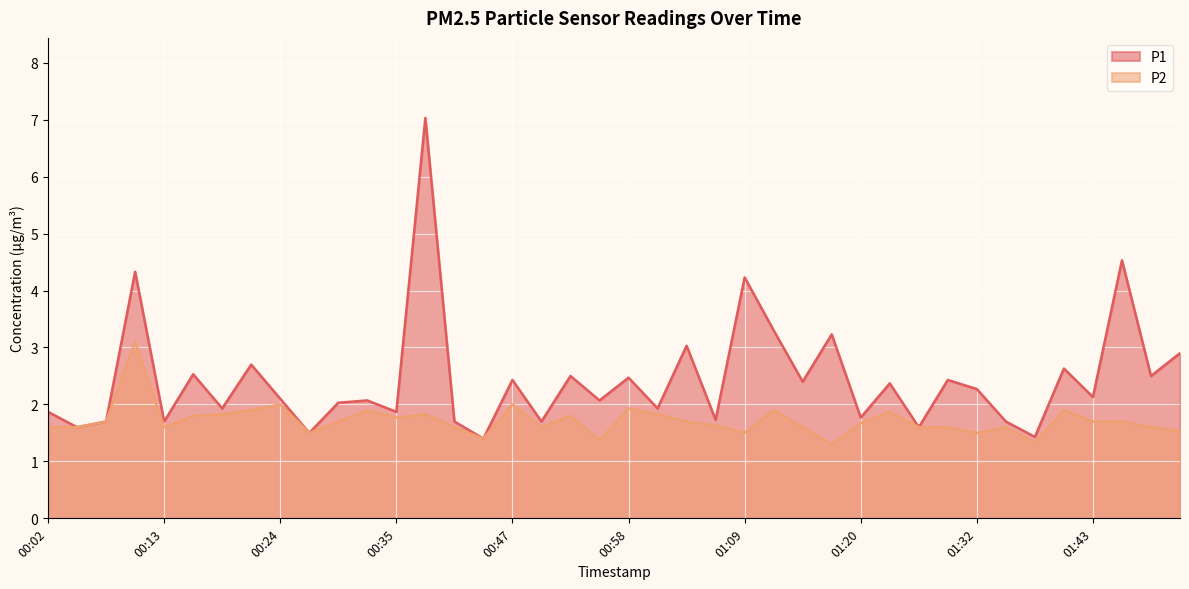

At which category is the sum across all series the highest?

00:38